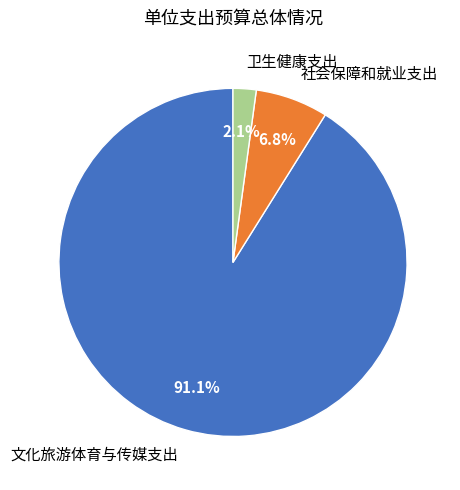

The 文化旅游体育与传媒支出 slice represents 82% of the pie. True or false?

False